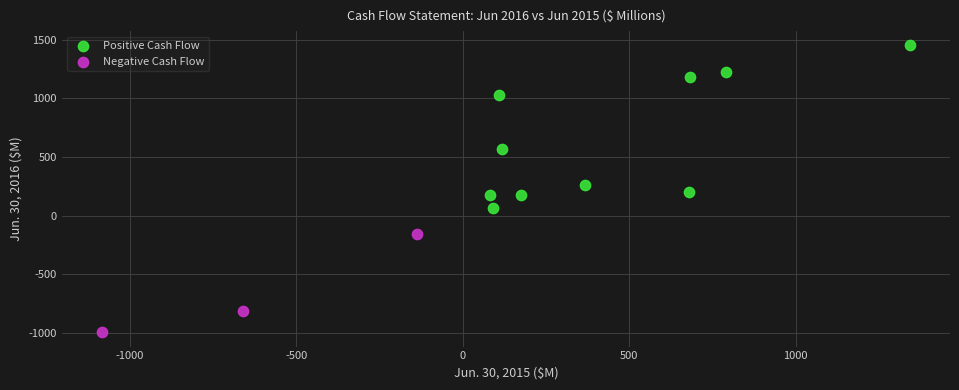

Which series reaches the minimum Y coordinate?

Negative Cash Flow